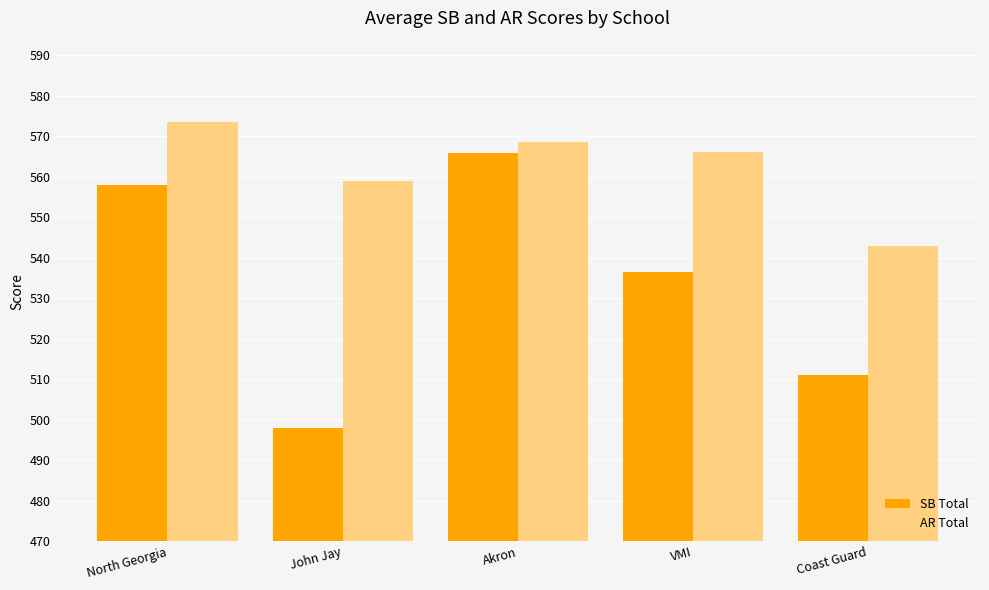

What is the label of the 5th bar from the right?

North Georgia